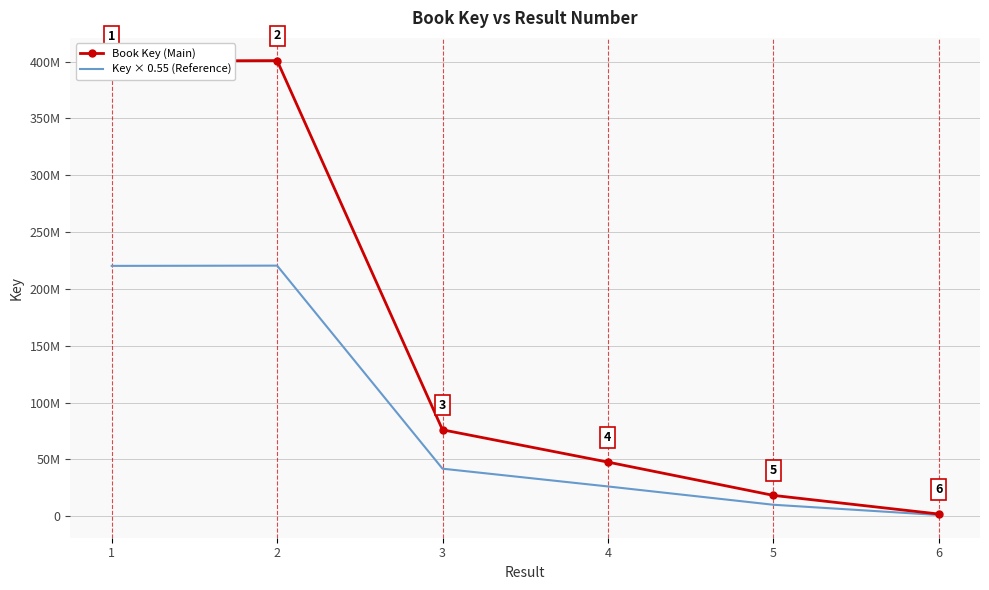

What are all the series names shown in the legend?

Book Key (Main), Key × 0.55 (Reference)